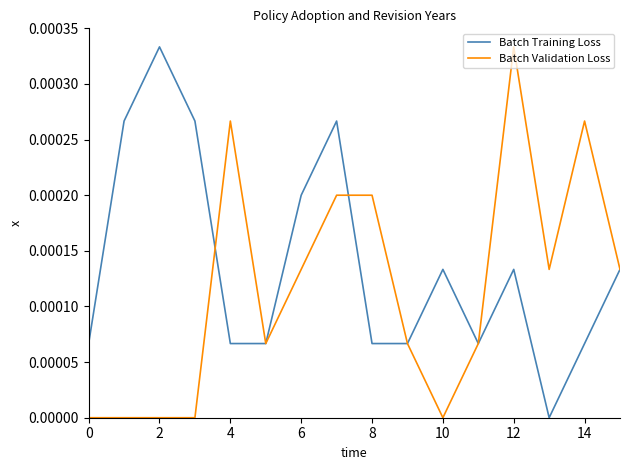

At how many categories does at least one series exceed 0?

16